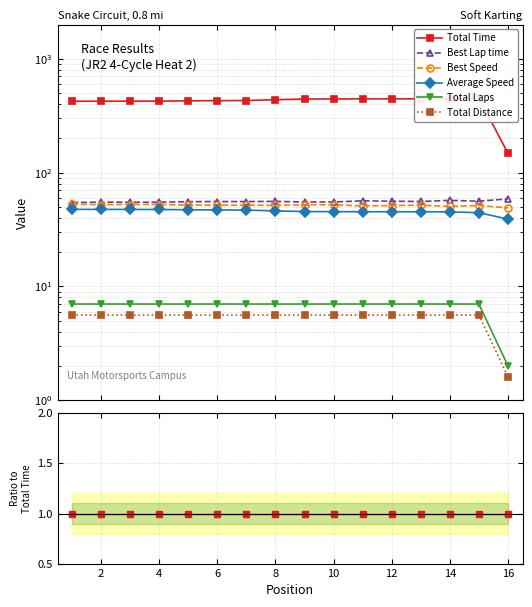

How many lines are shown in the chart?

6